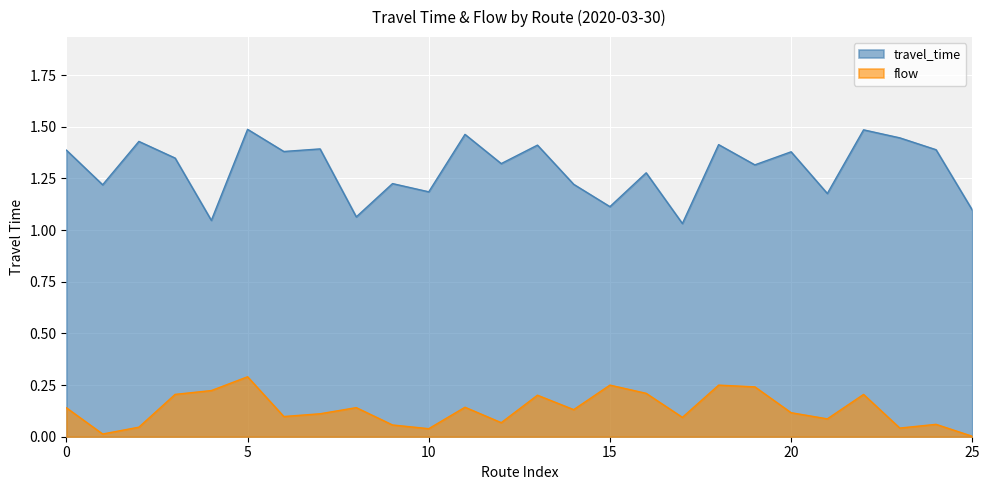

How many lines are shown in the chart?

2